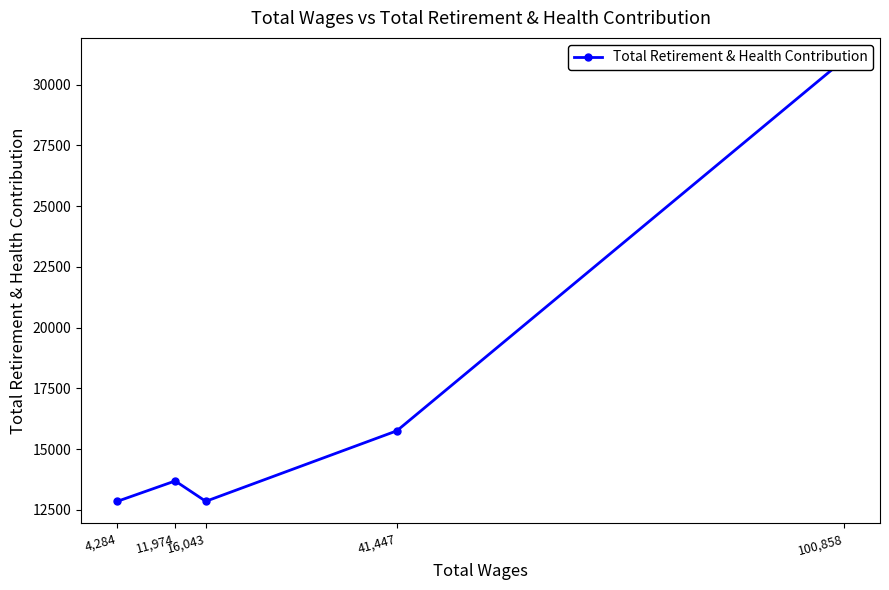

What is the change in value from 16,043 to 11,974?

+838